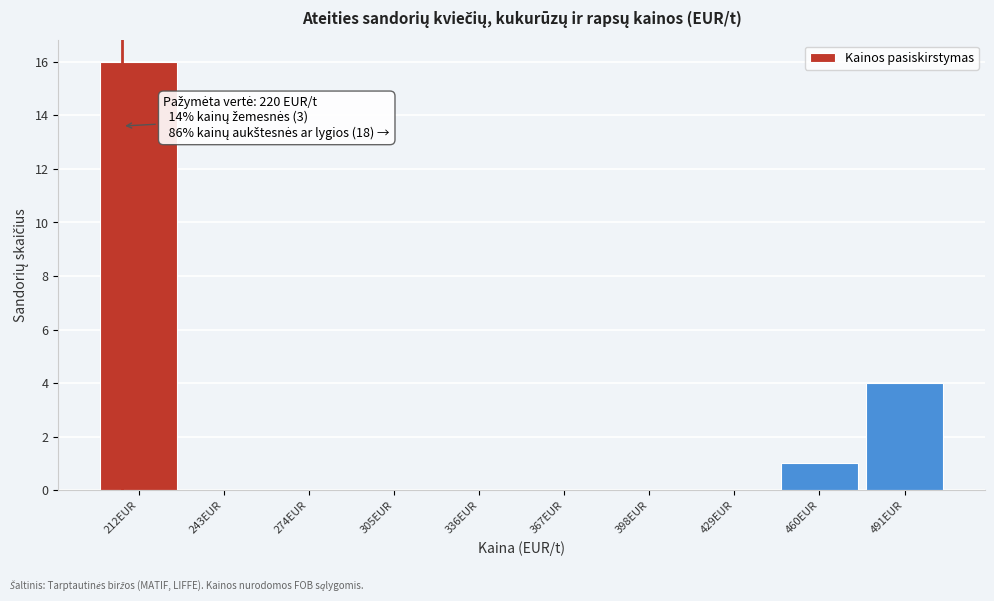

Reading left to right, transcribe all the data shown in this chart.

212EUR=16	243EUR=0	274EUR=0	305EUR=0	336EUR=0	367EUR=0	398EUR=0	429EUR=0	460EUR=1	491EUR=4